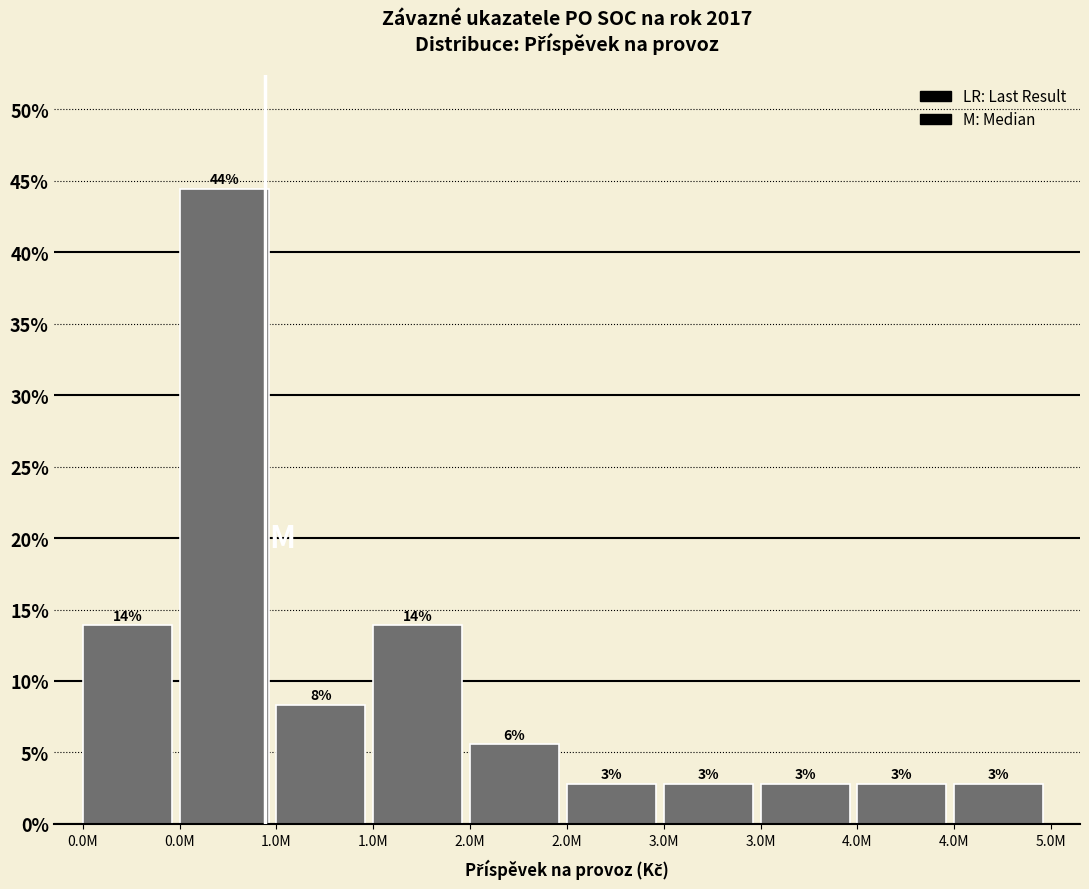

Are the bars horizontal?

No